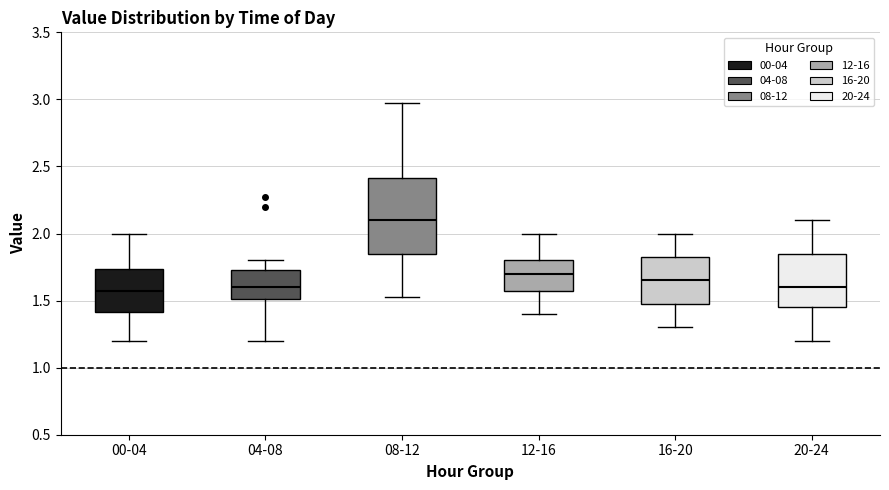

Where does the upper whisker of the box for 08-12 end on the y-axis? The values are not printed on the chart, so give them approximately, as read against the axis.

2.95